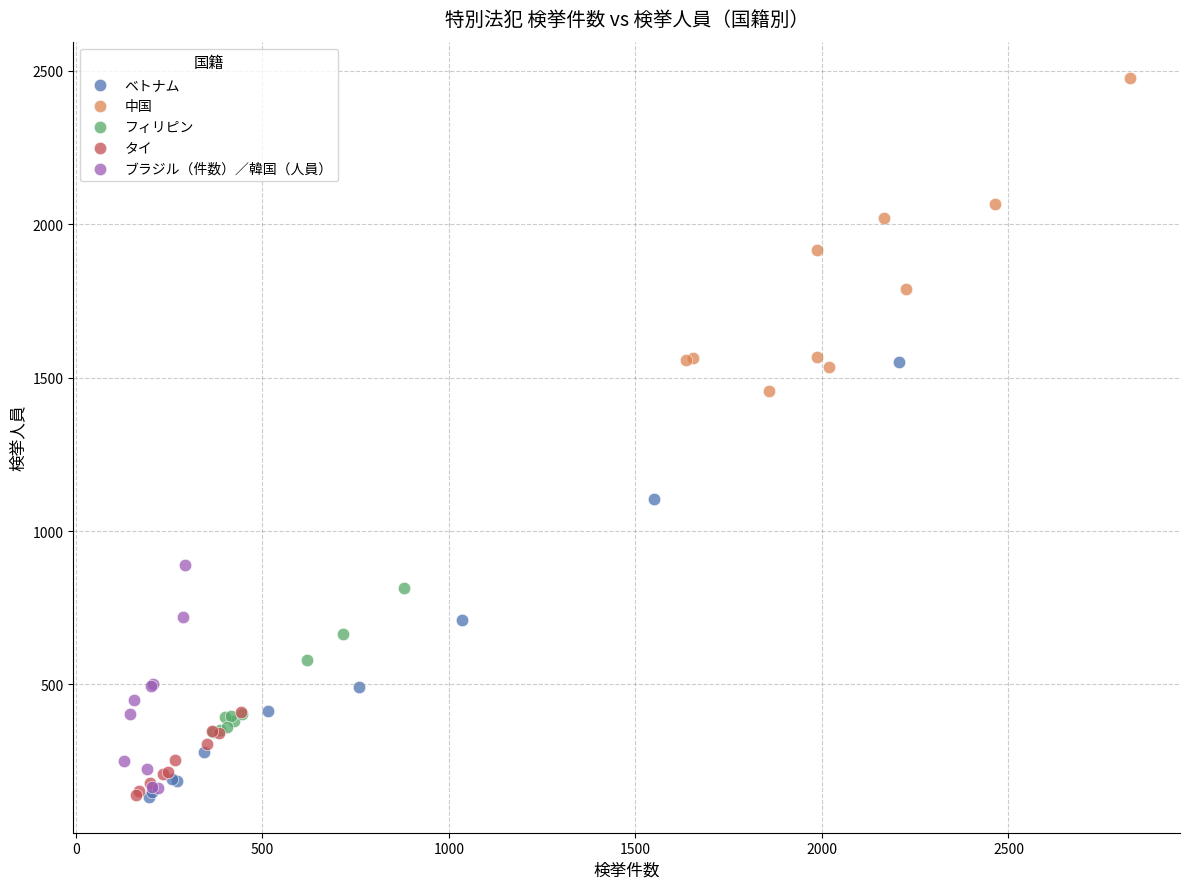

Which series has the largest Y range (max minus min)?

ベトナム